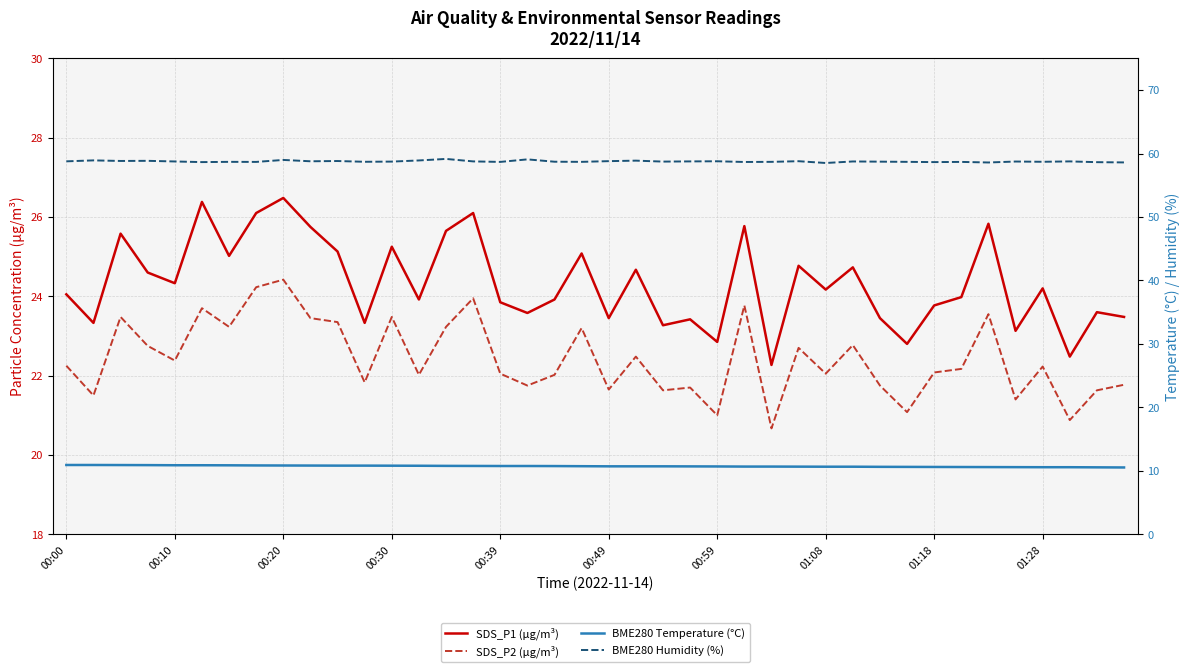

True or false: SDS_P2 (µg/m³) and BME280 Humidity (%) cross at least once.

False